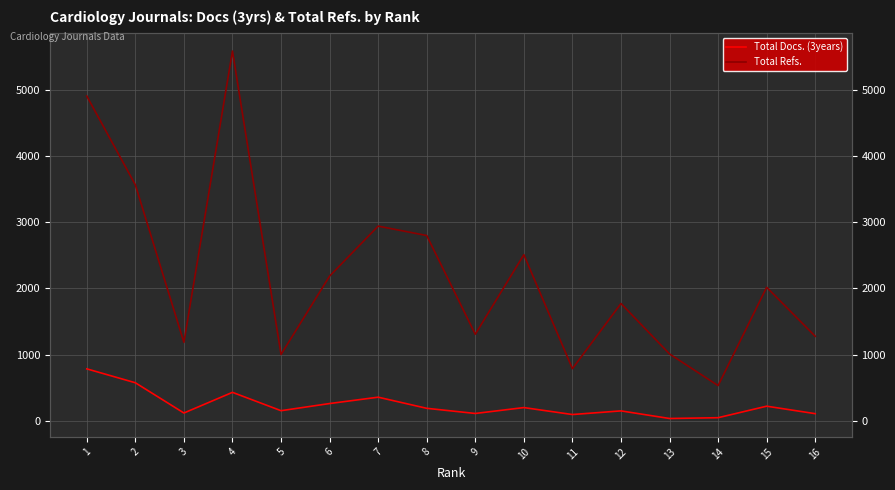

What are all the series names shown in the legend?

Total Docs. (3years), Total Refs.